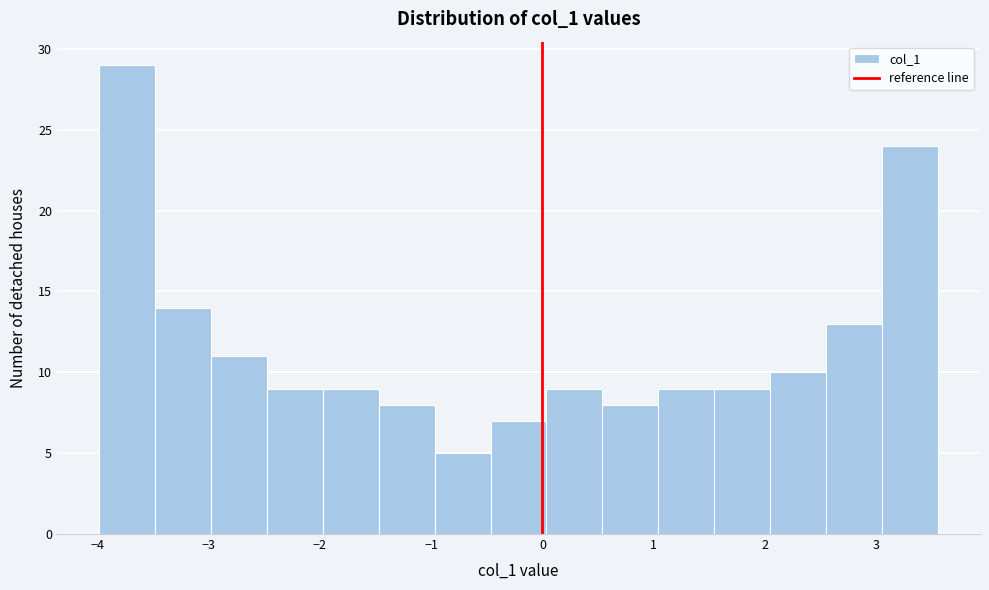

Which range on the x-axis has the tallest bar?

-4.0 to -3.5